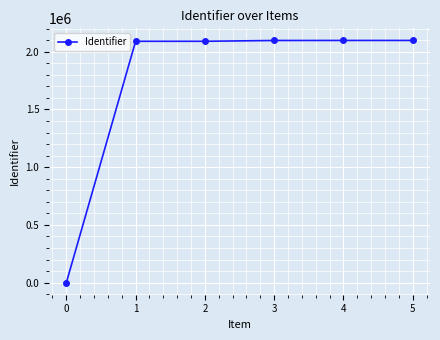

Which has a higher value, 4 or 0?

4